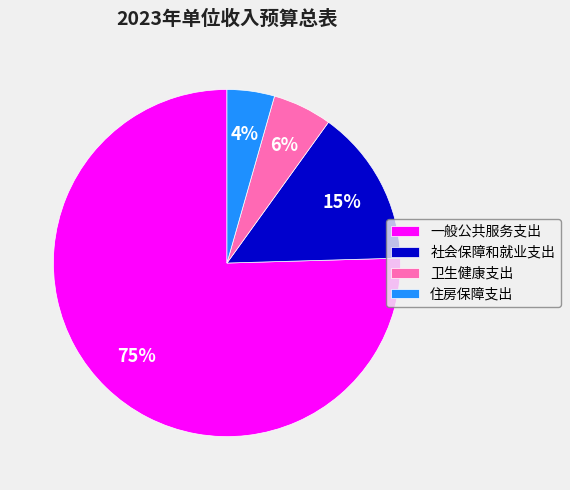

Count the number of slices in the pie.

4